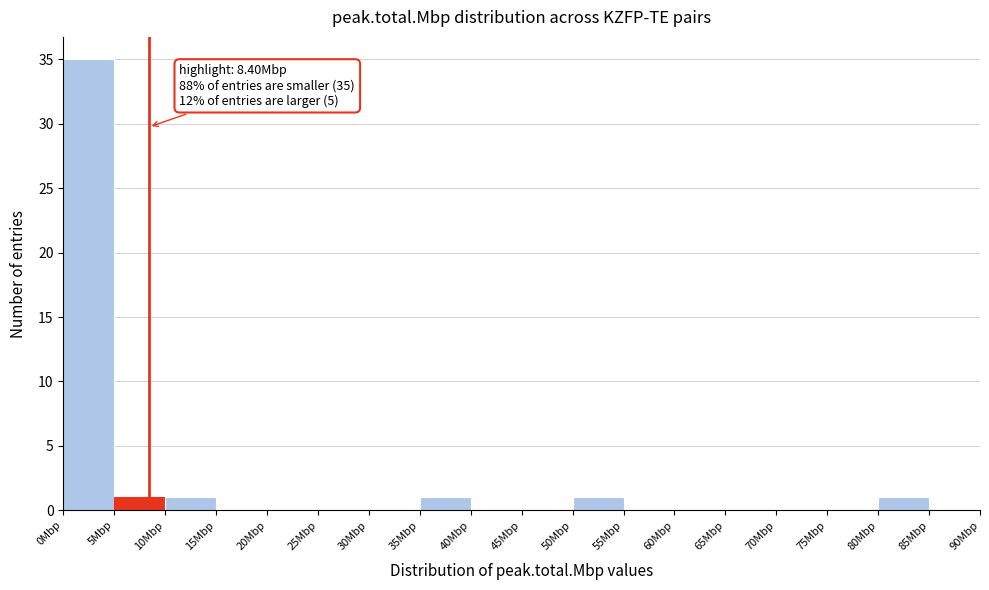

Which range on the x-axis has the tallest bar?

0 to 5